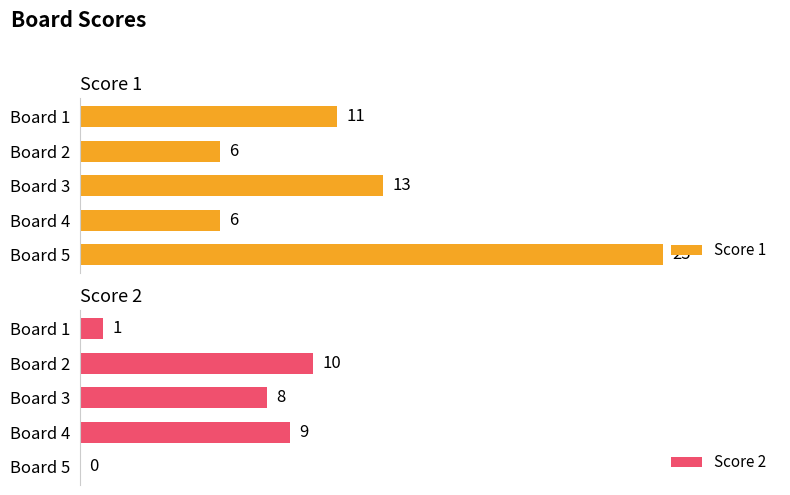

Where is Score 2 nearest to the value 5?

Board 3